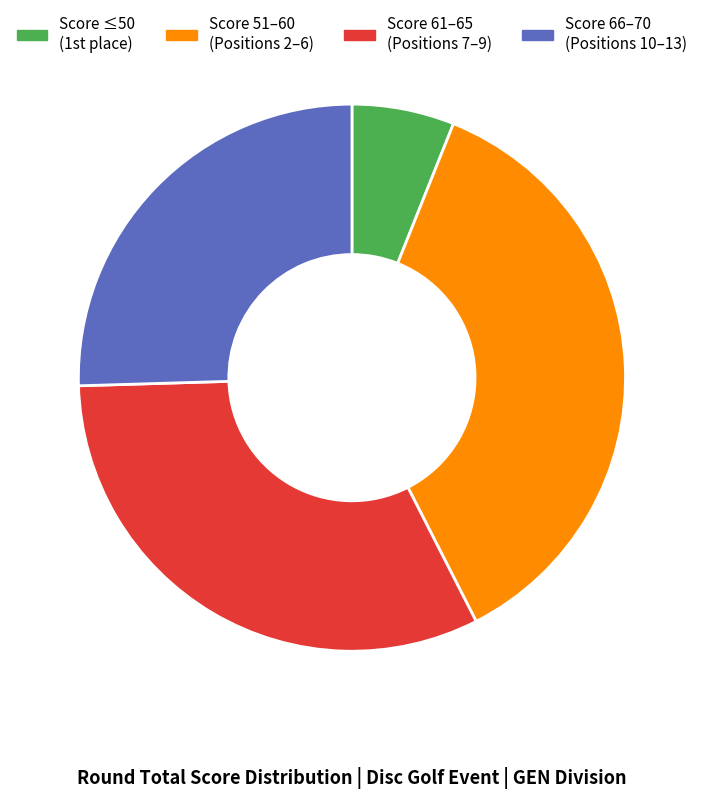

True or false: Score 51–60 (Positions 2–6) accounts for 36% of the total.

True